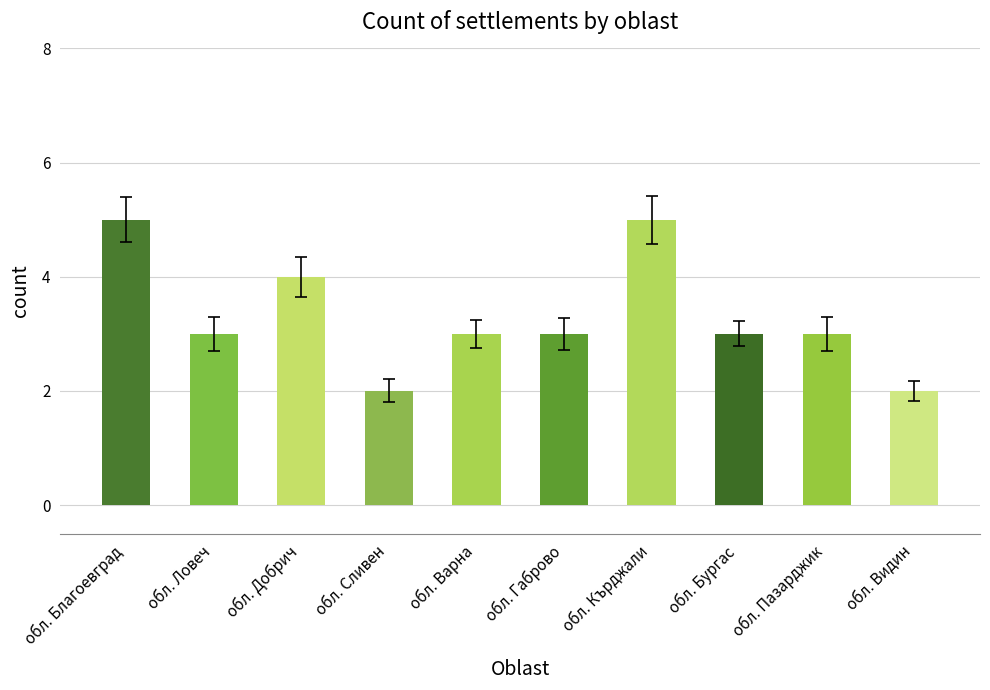

List the labels in order of value, largest first.

обл. Благоевград, обл. Кърджали, обл. Добрич, обл. Ловеч, обл. Варна, обл. Габрово, обл. Бургас, обл. Пазарджик, обл. Сливен, обл. Видин